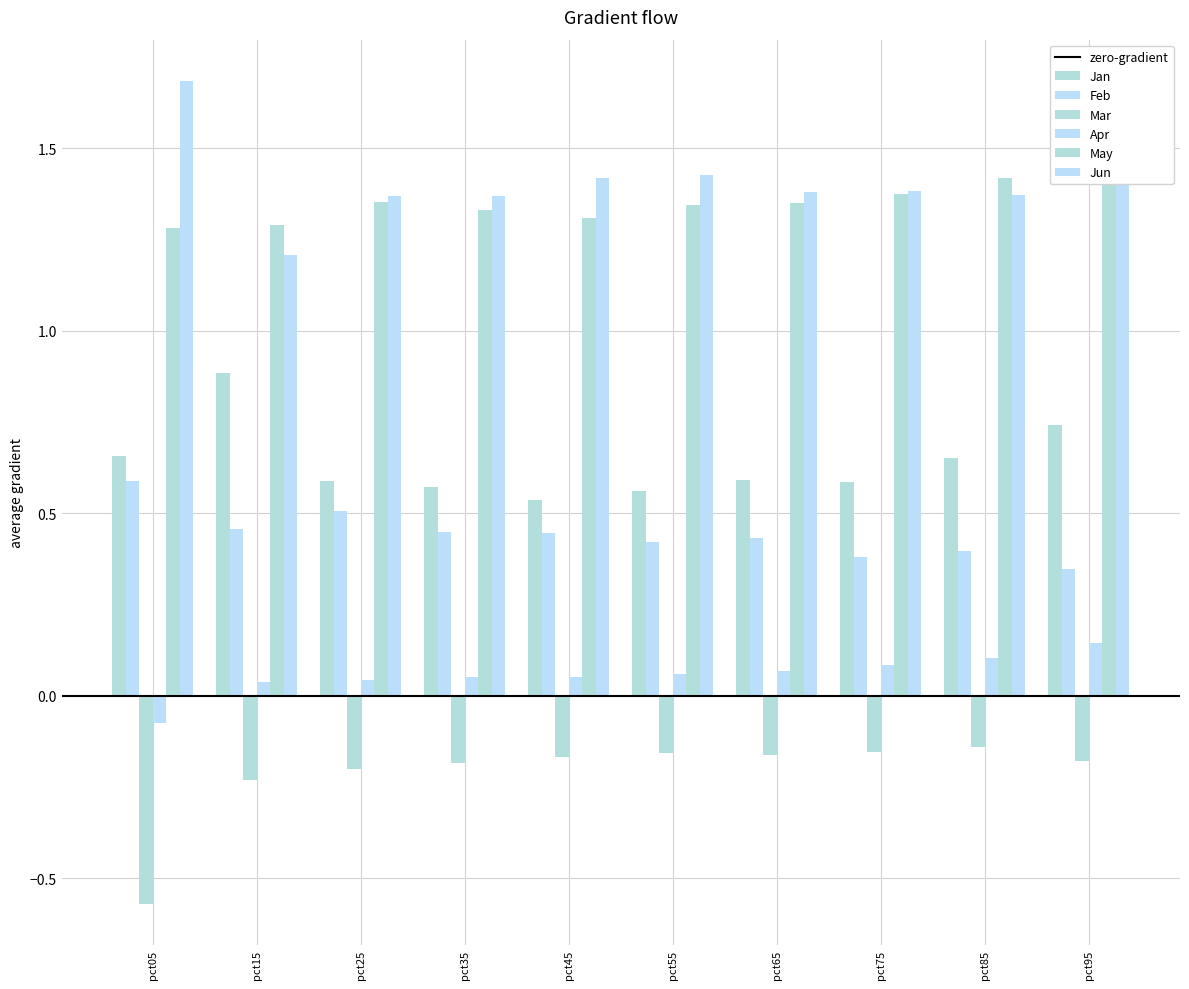

Reading left to right, transcribe all the data shown in this chart.

Jan: 0.7	0.9	0.6	0.6	0.5	0.6	0.6	0.6	0.7	0.7
Feb: 0.6	0.5	0.5	0.4	0.4	0.4	0.4	0.4	0.4	0.3
Mar: -0.6	-0.2	-0.2	-0.2	-0.2	-0.2	-0.2	-0.2	-0.1	-0.2
Apr: -0.1	0.0	0.0	0.1	0.1	0.1	0.1	0.1	0.1	0.1
May: 1.3	1.3	1.4	1.3	1.3	1.3	1.4	1.4	1.4	1.5
Jun: 1.7	1.2	1.4	1.4	1.4	1.4	1.4	1.4	1.4	1.5